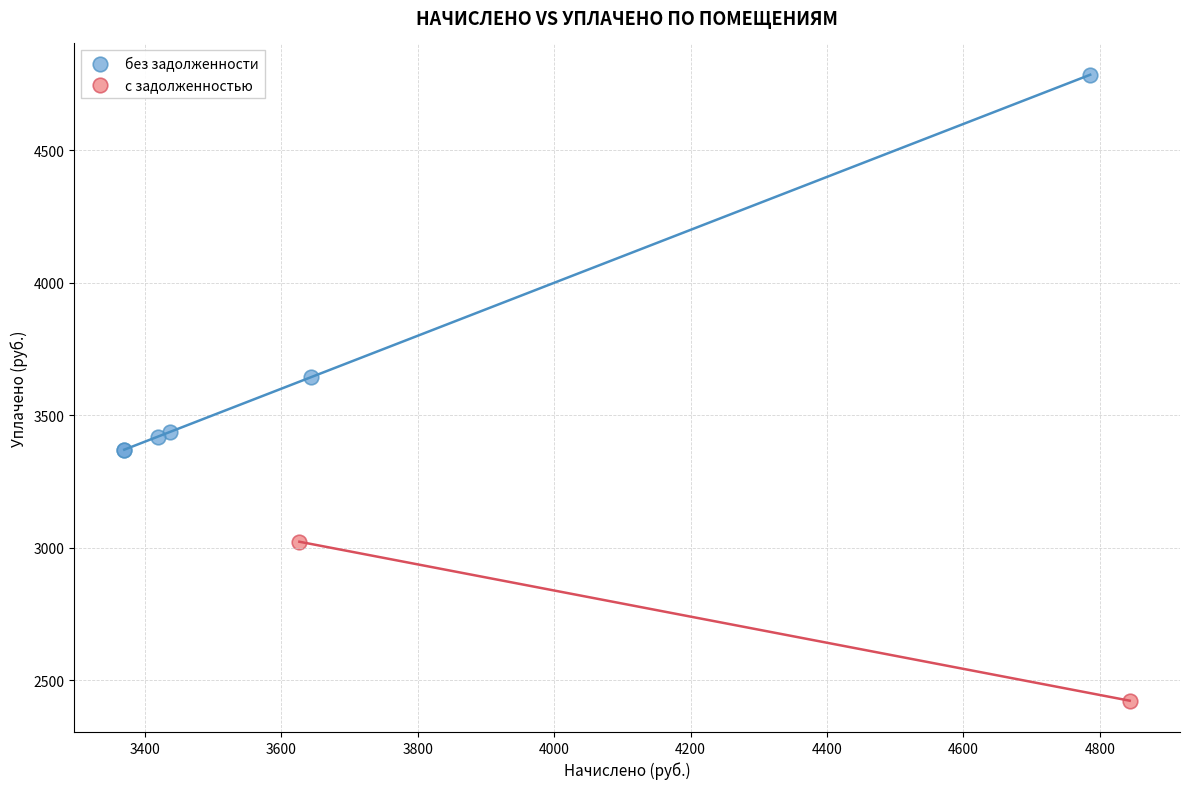

Which series has the widest spread of Y values?

без задолженности